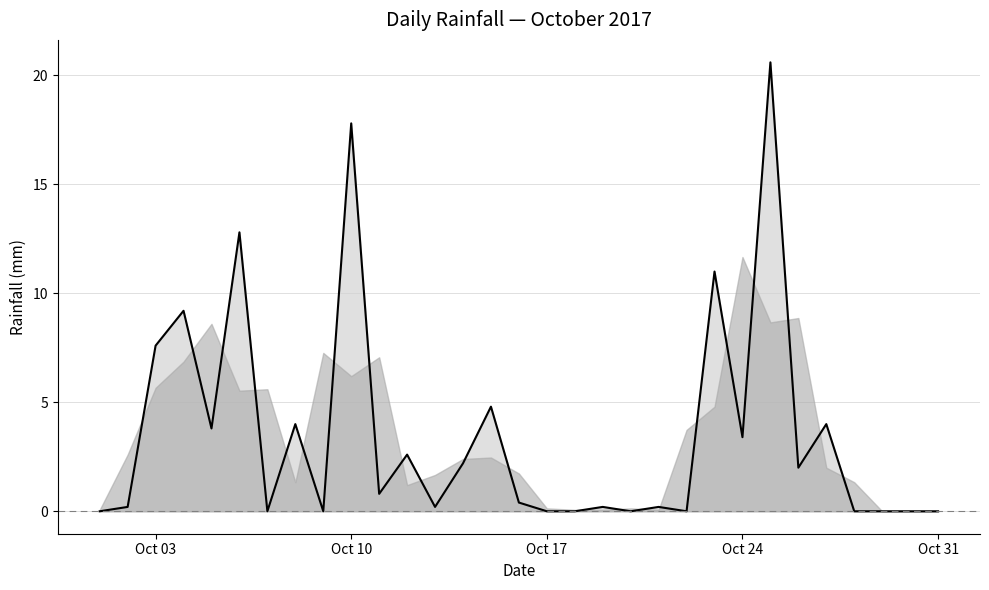

At which category does the chart reach its minimum across all series?

2017-10-01